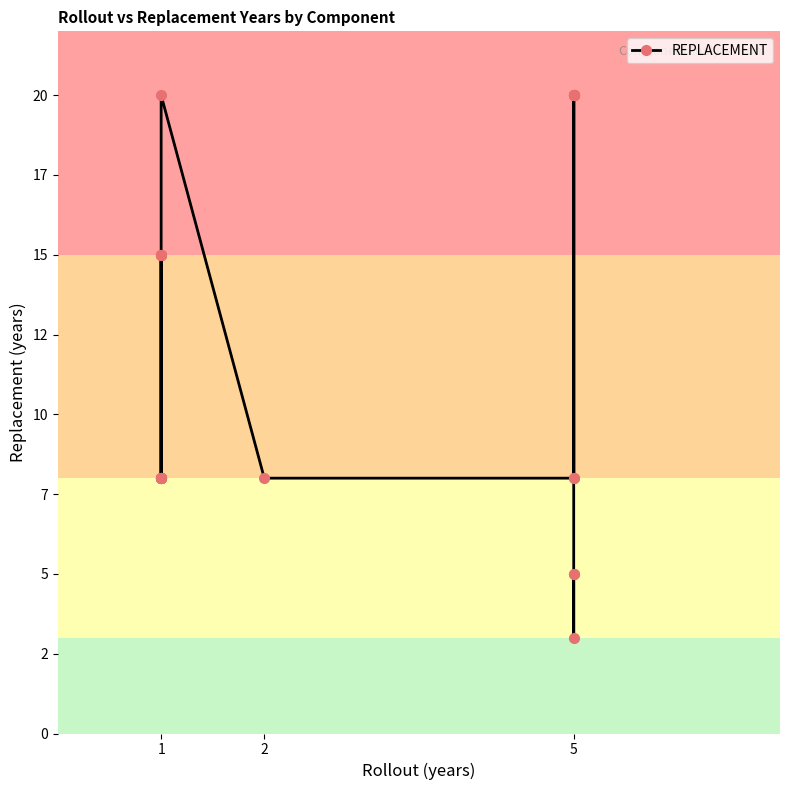

What is the maximum value shown in the chart?

20